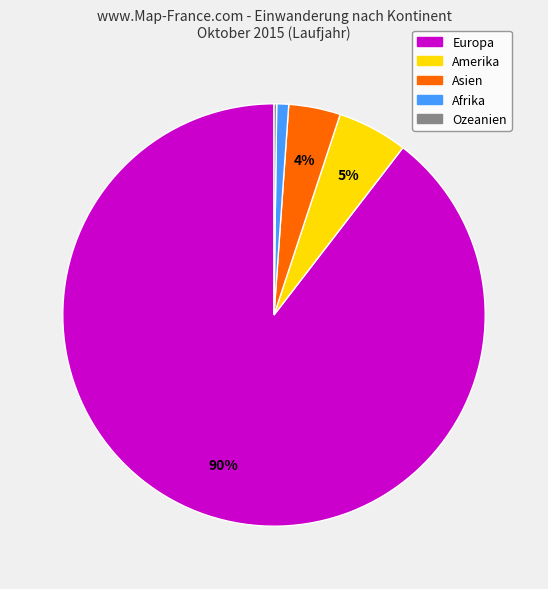

Which has a higher value, Asien or Afrika?

Asien